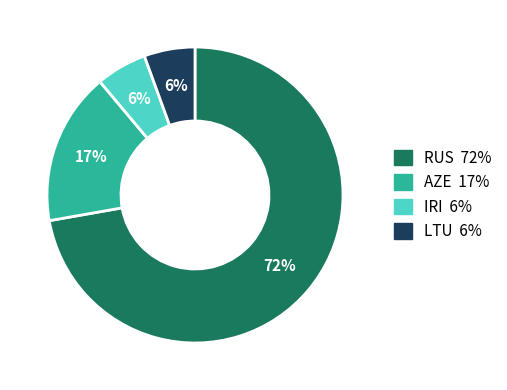

Do AZE and IRI together represent more than half of the pie?

No